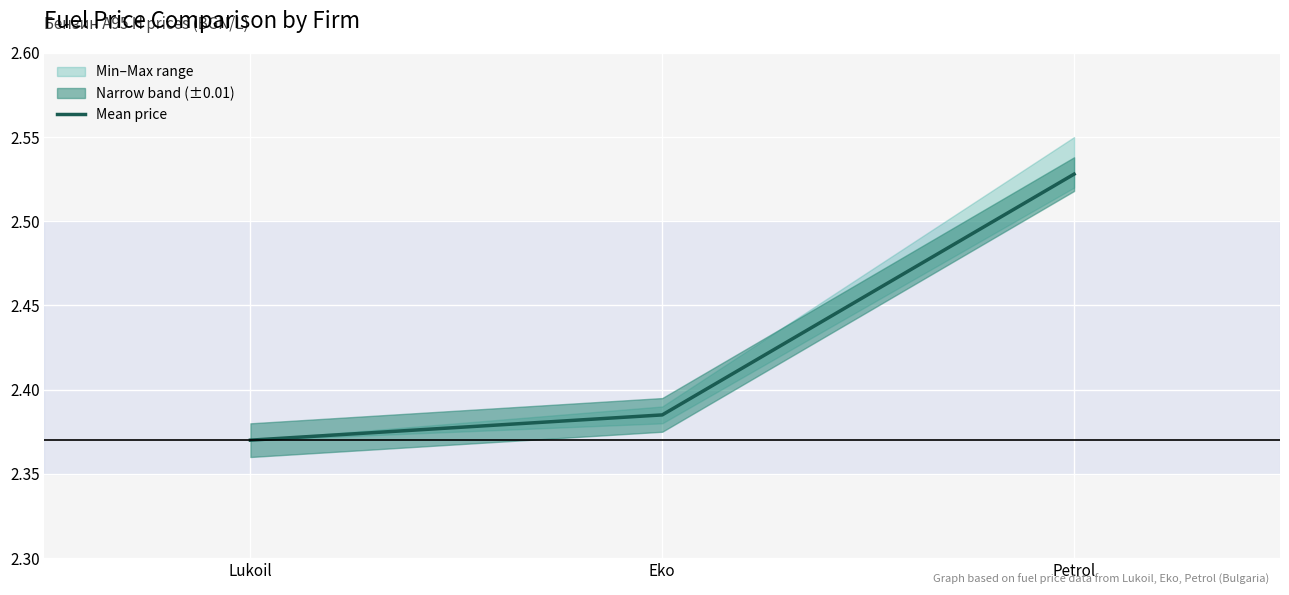

What is the maximum value shown in the chart?

2.5